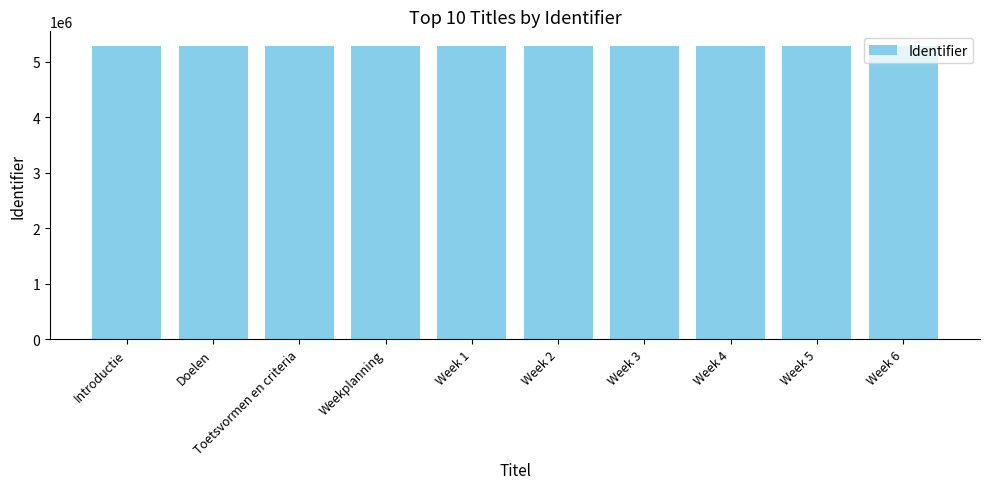

How many categories are shown in the chart?

10